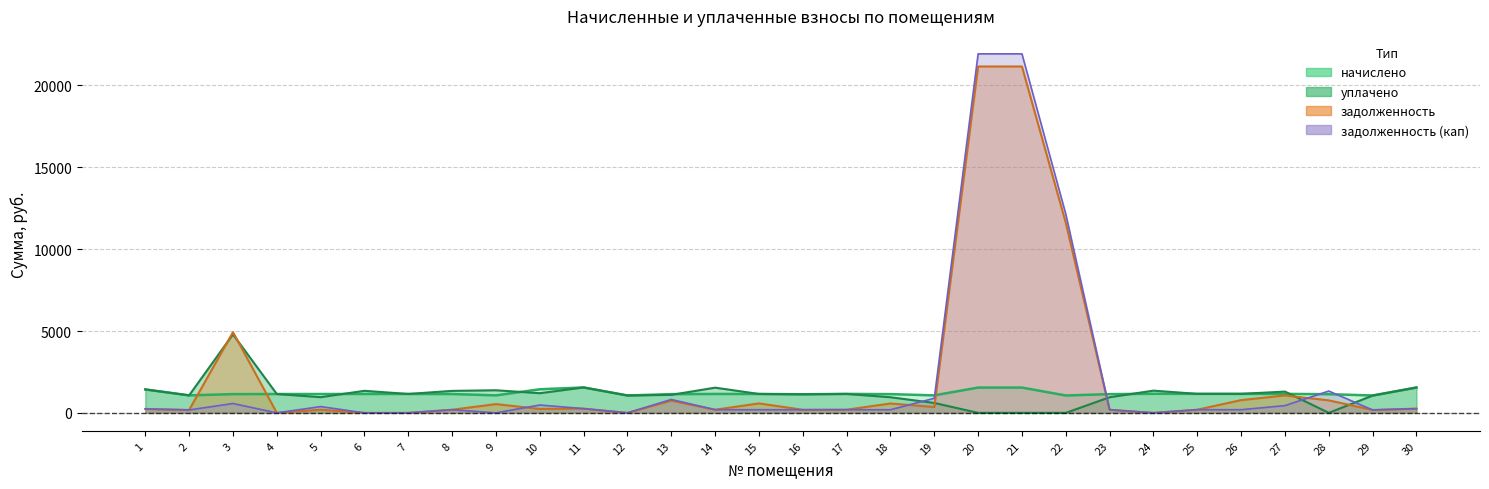

Is it true that начислено equals 1551.8 at 11?

True